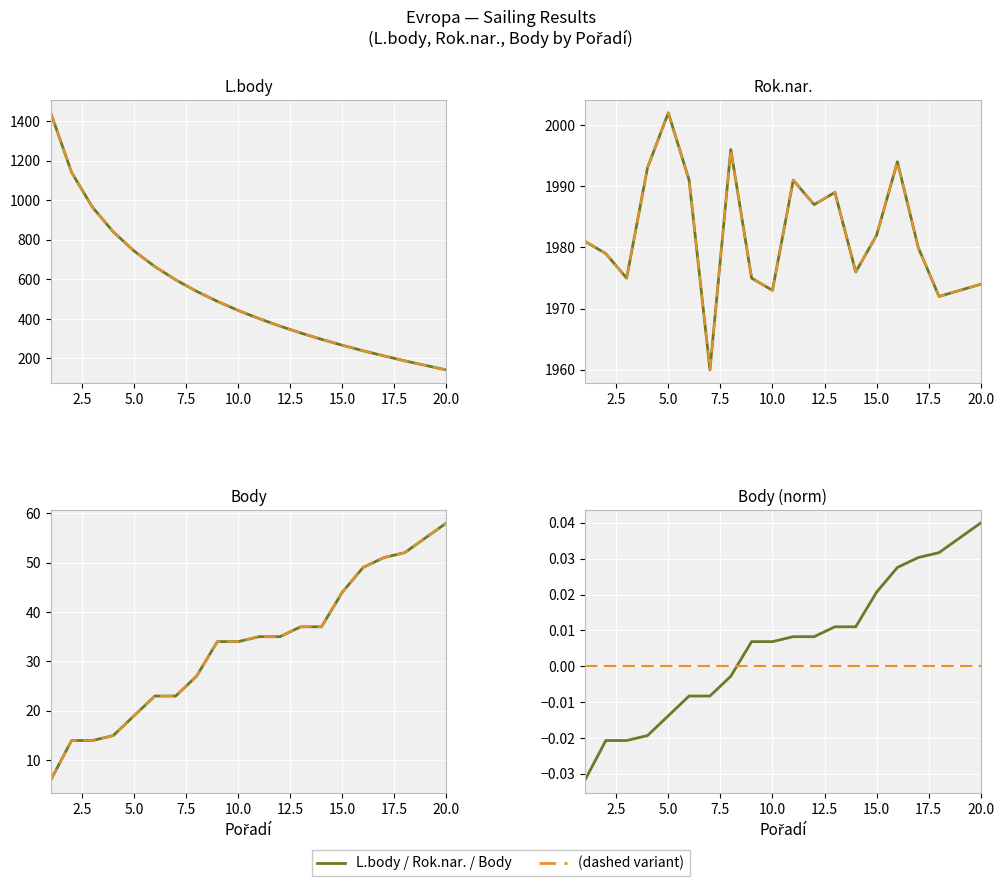

What is the value of the Body point at the 4th from the left?

15